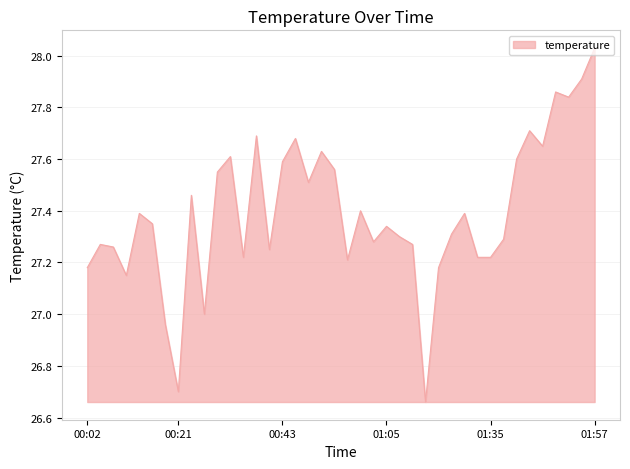

Where does the data first go above 27?

00:02